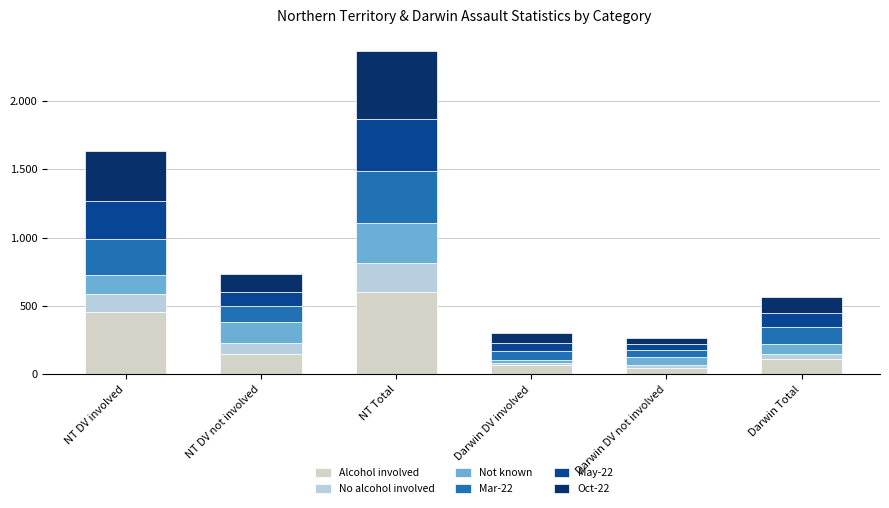

Is it true that No alcohol involved equals 37 at Darwin Total?

True